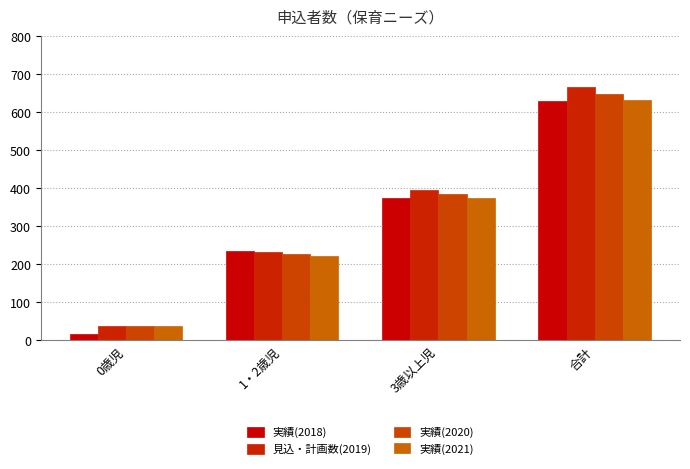

At which category does the chart reach its minimum across all series?

0歳児